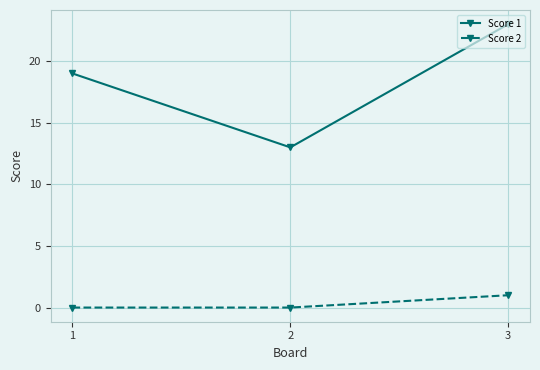

What are all the series names shown in the legend?

Score 1, Score 2